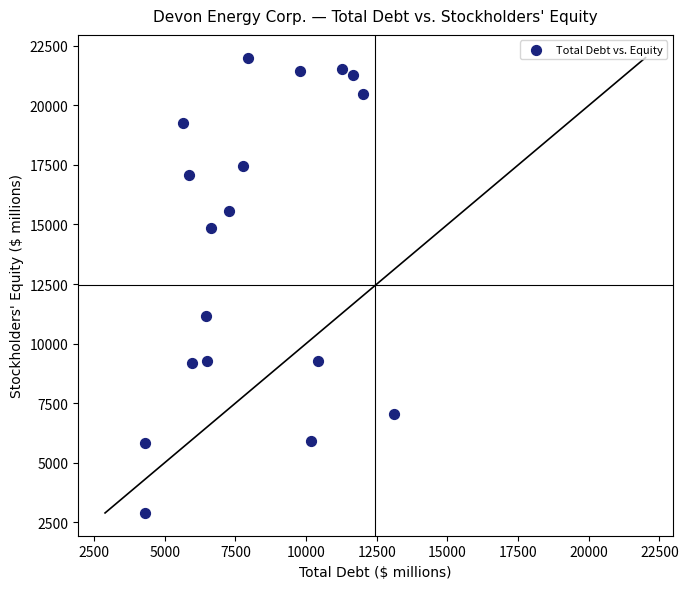

What Y value in the scatter plot is closest to 12445?

11167